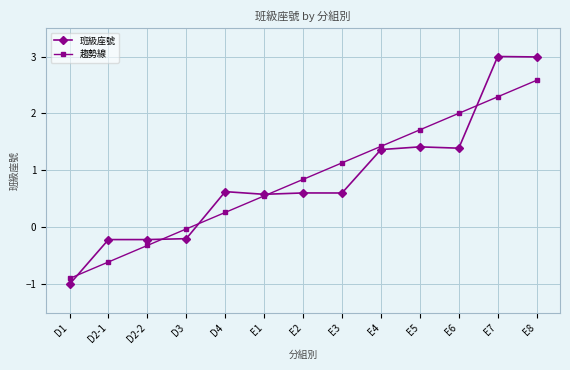

What is the label of the 3rd point from the right?

E6